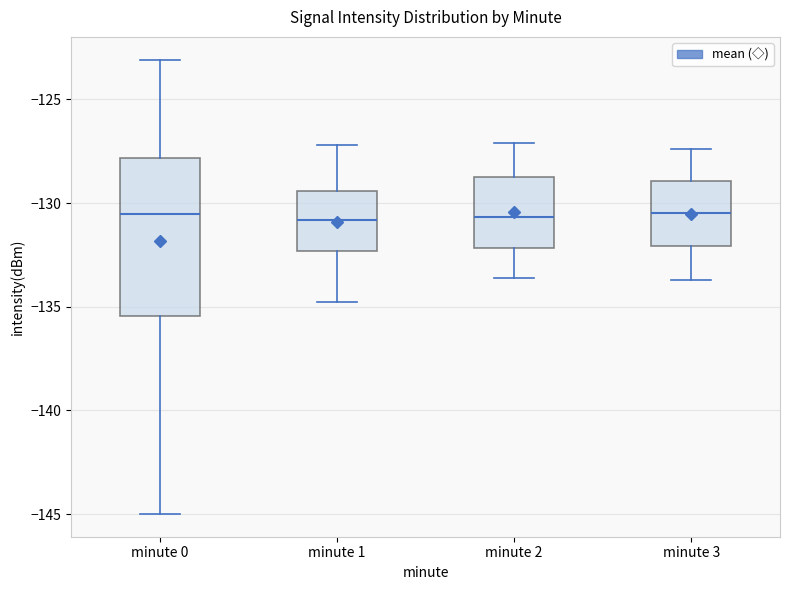

Reading left to right, read every box against the y-axis: the position of its median line, the range the box covers, and the ends of its whiskers. The values are not printed on the chart, so give them approximately, as read against the axis.

minute 0: median -130.5, box -135.5 to -128.0, whiskers -145.0 to -123.0
minute 1: median -131.0, box -132.5 to -129.5, whiskers -135.0 to -127.0
minute 2: median -130.5, box -132.0 to -128.5, whiskers -133.5 to -127.0
minute 3: median -130.5, box -132.0 to -129.0, whiskers -133.5 to -127.5